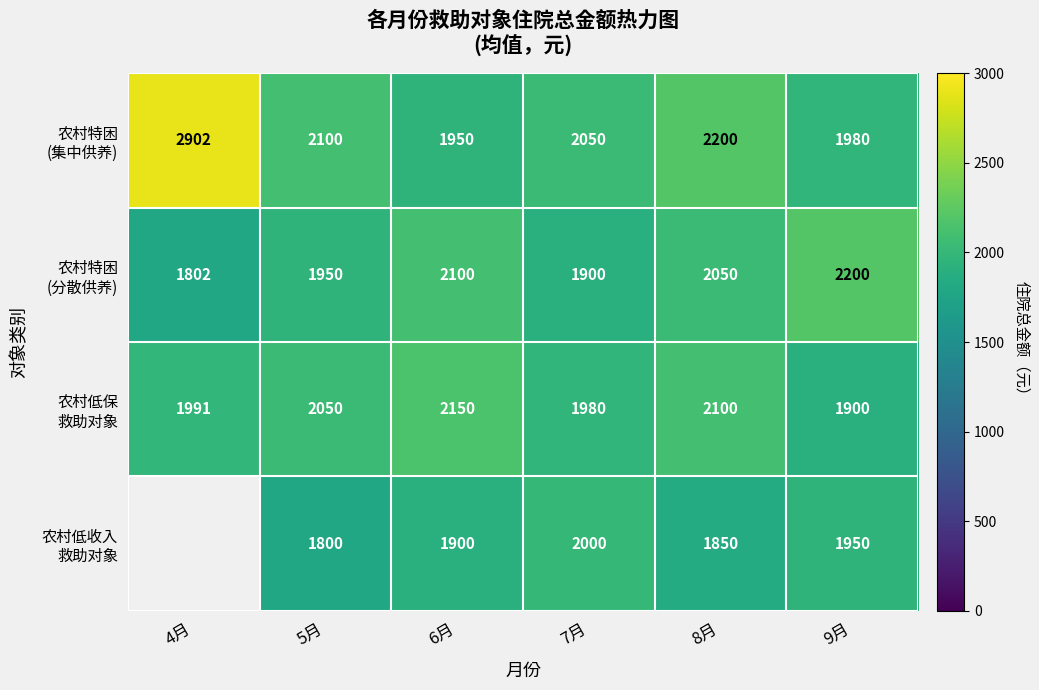

What is the smallest value displayed?

1800.0